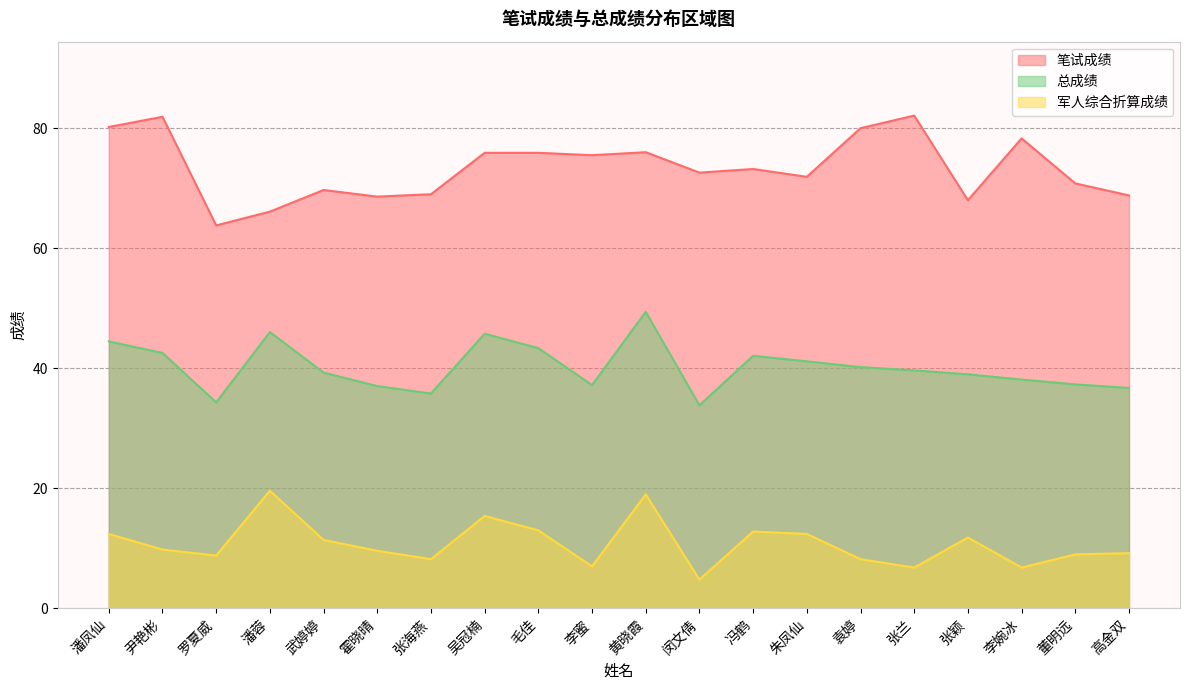

At which label does 总成绩 first exceed 39?

潘凤仙